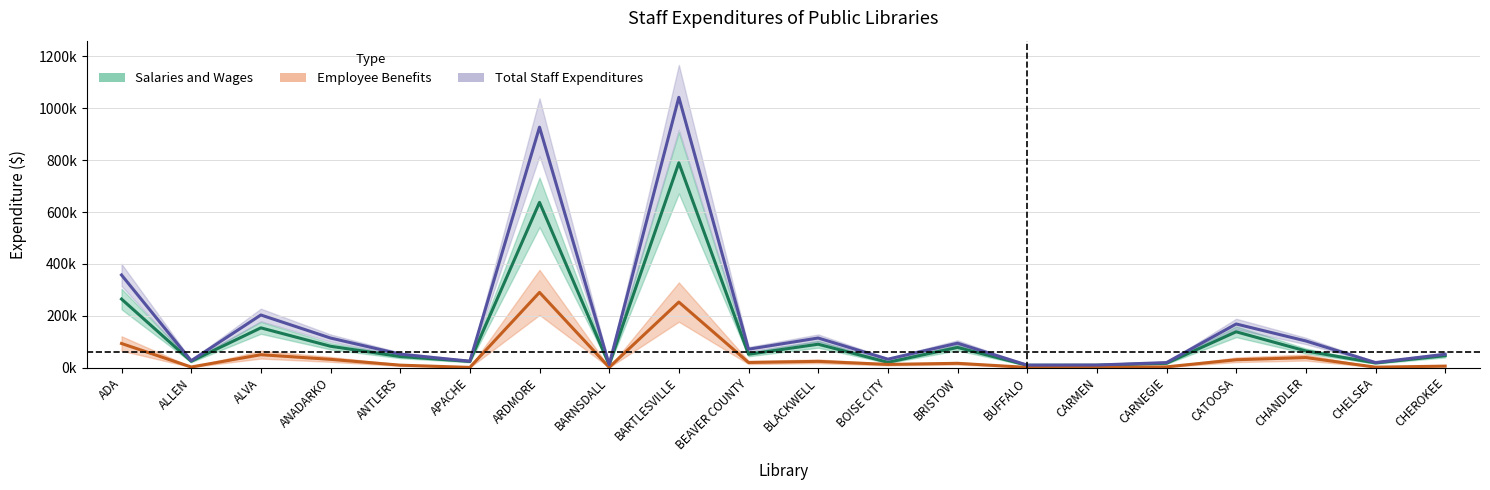

What is the sum of all Total Staff Expenditures values?

3448744